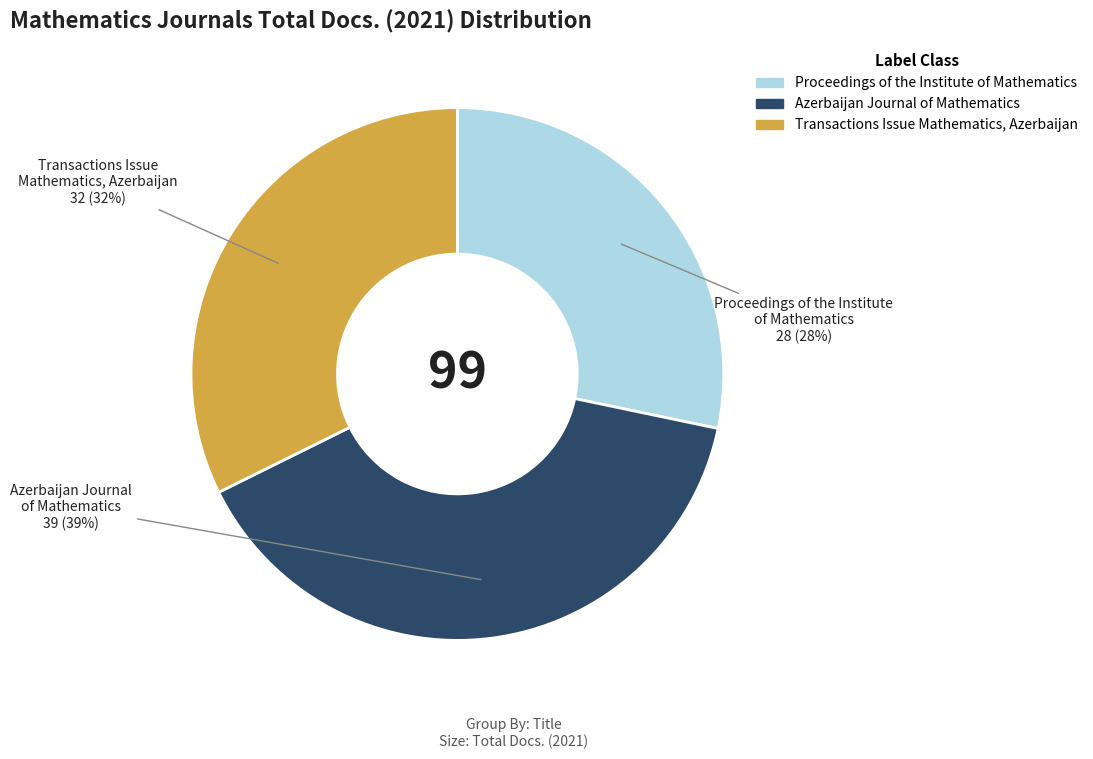

Rank the categories by value from lowest to highest.

Proceedings of the Institute of Mathematics, Transactions Issue Mathematics, Azerbaijan, Azerbaijan Journal of Mathematics